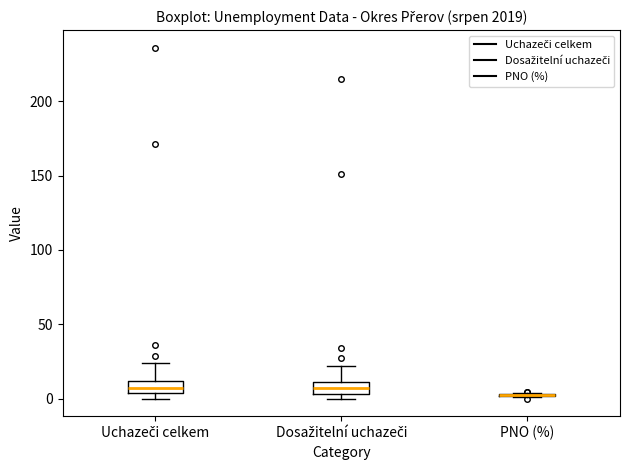

Reading left to right, read every box against the y-axis: the position of its median line, the range the box covers, and the ends of its whiskers. The values are not printed on the chart, so give them approximately, as read against the axis.

Uchazeči celkem: median 5 (inside the box), box 5 to 10, whiskers 0 to 25
Dosažitelní uchazeči: median 5 (inside the box), box 5 to 10, whiskers 0 to 20
PNO (%): box collapsed to a line at 0, whiskers 0 to 5